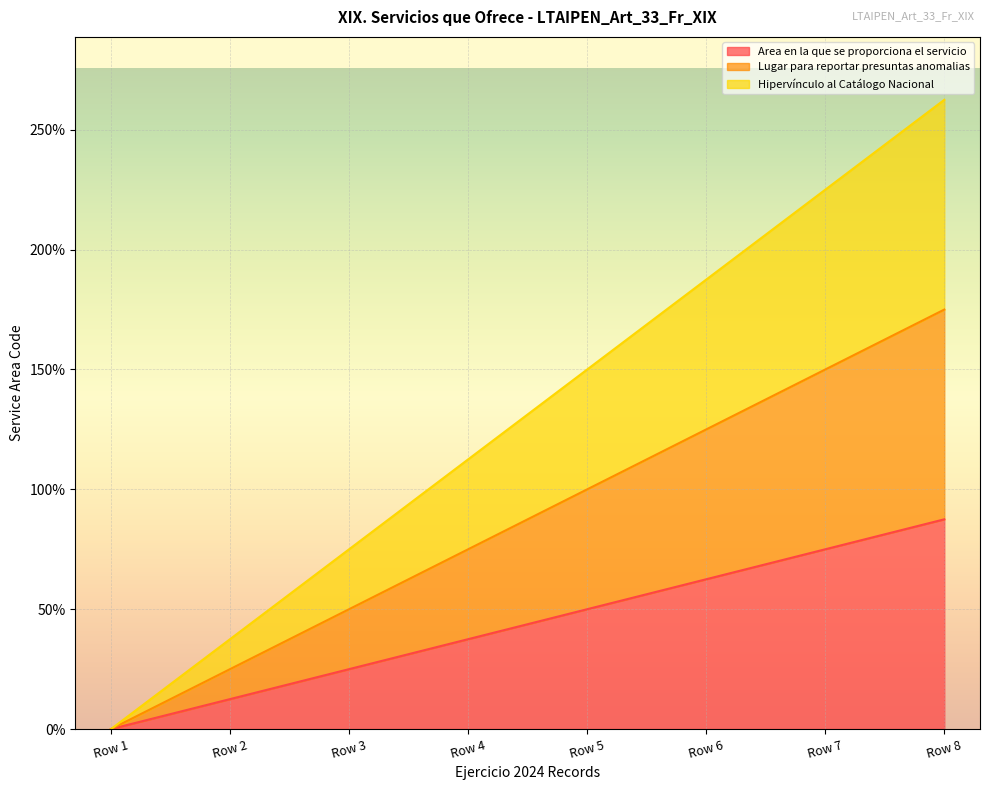

Which category has the lowest value across all series?

Row 1